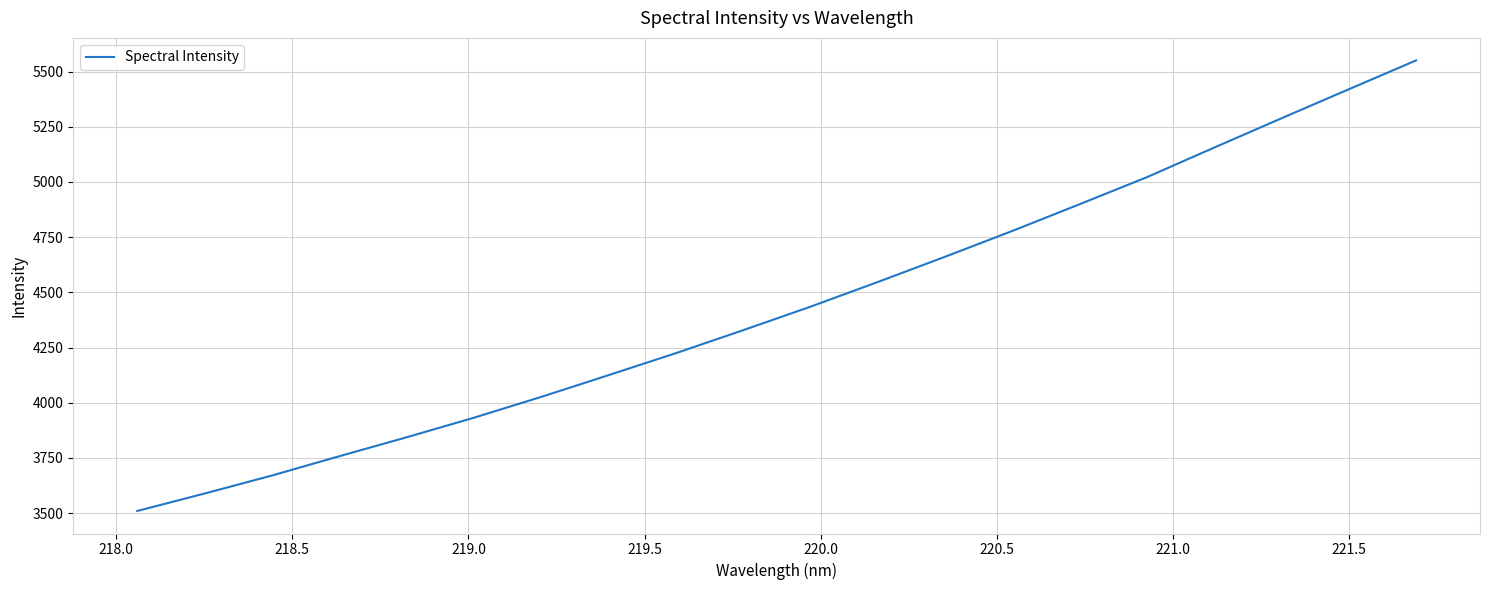

What is the difference between the maximum and minimum values?

2040.9